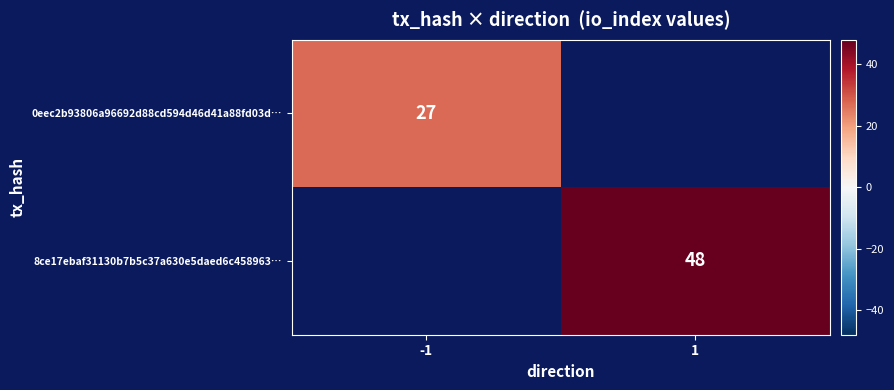

The 0eec2b93806a96692d88cd594d46d41a88fd03d… series shows 27 at -1. True or false?

True